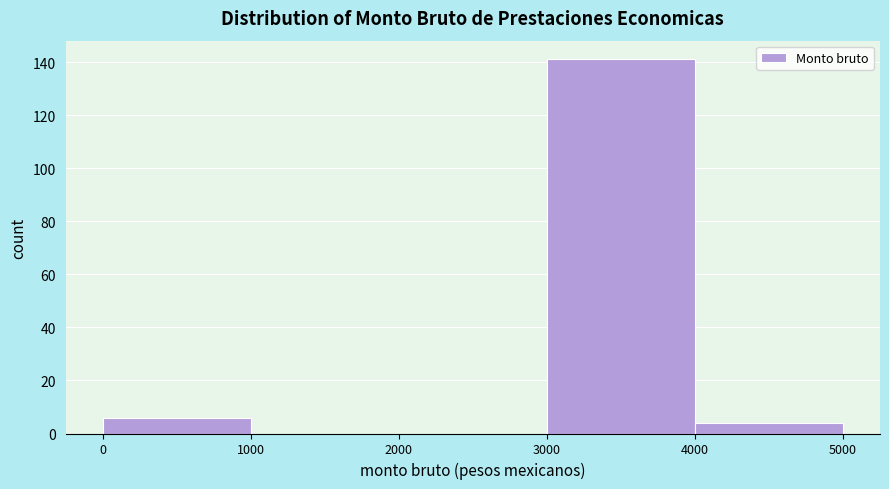

How tall is the bar that spans 0 to 1000 on the x-axis? The values are not printed on the chart, so give them approximately, as read against the axis.

6